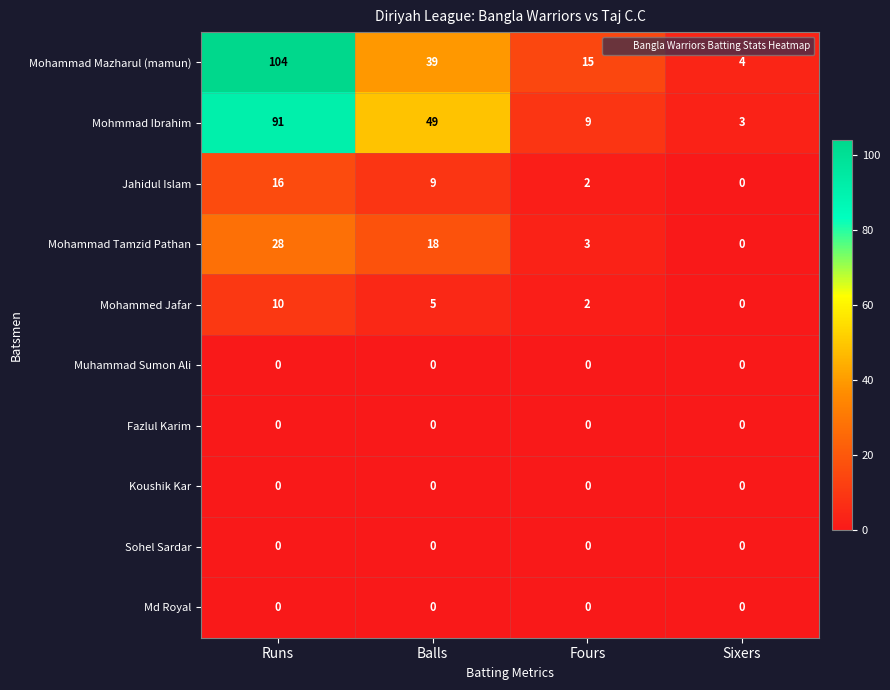

The value of Muhammad Sumon Ali at Fours is 0. True or false?

True